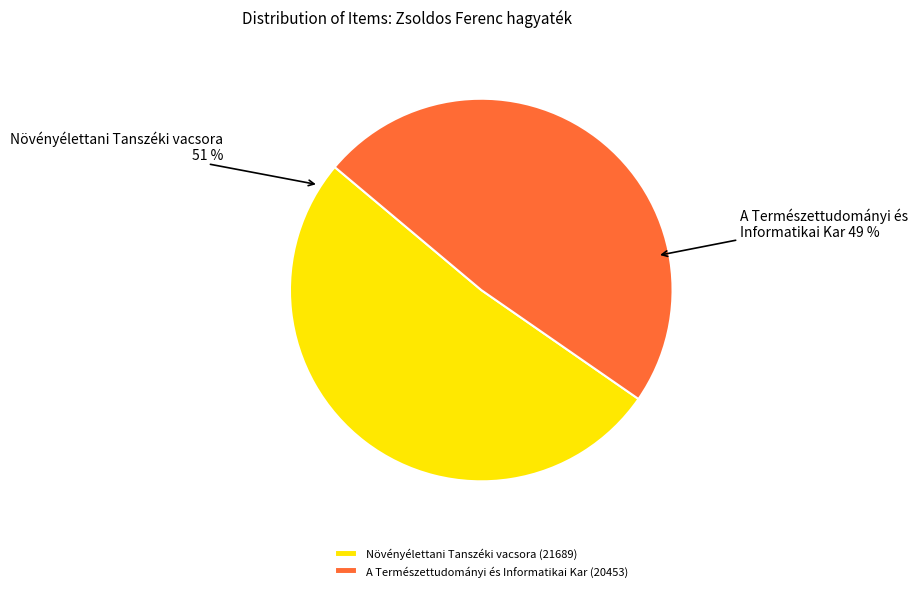

Which slice is the largest?

Növényélettani Tanszéki vacsora (21689)